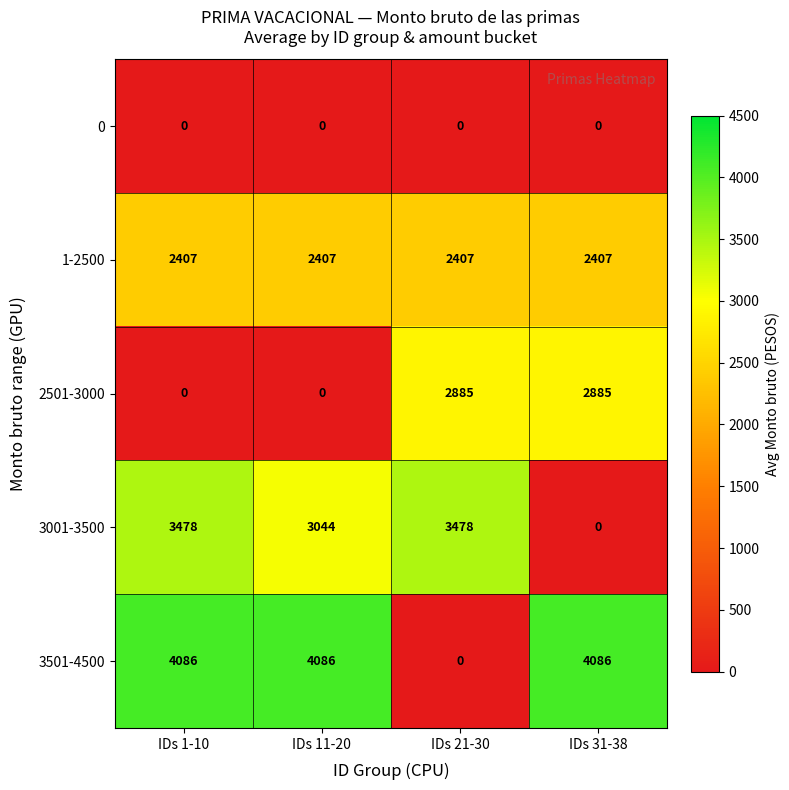

Which series has the largest total across all categories?

3501-4500